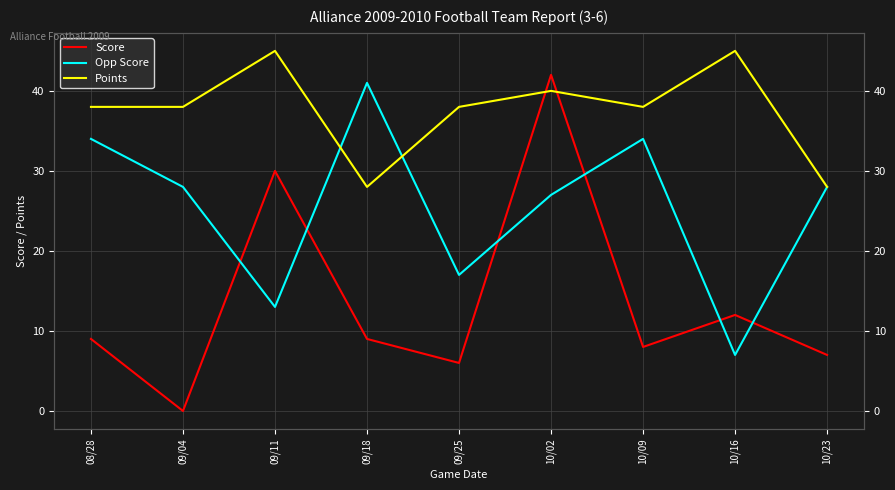

How many lines are shown in the chart?

3